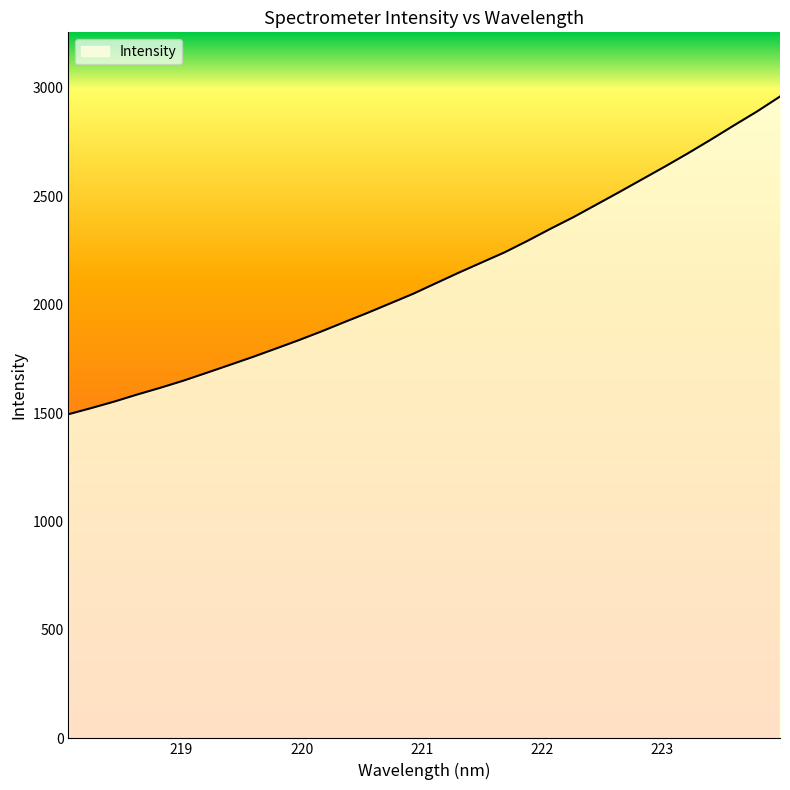

What is the minimum value shown in the chart?

1495.0